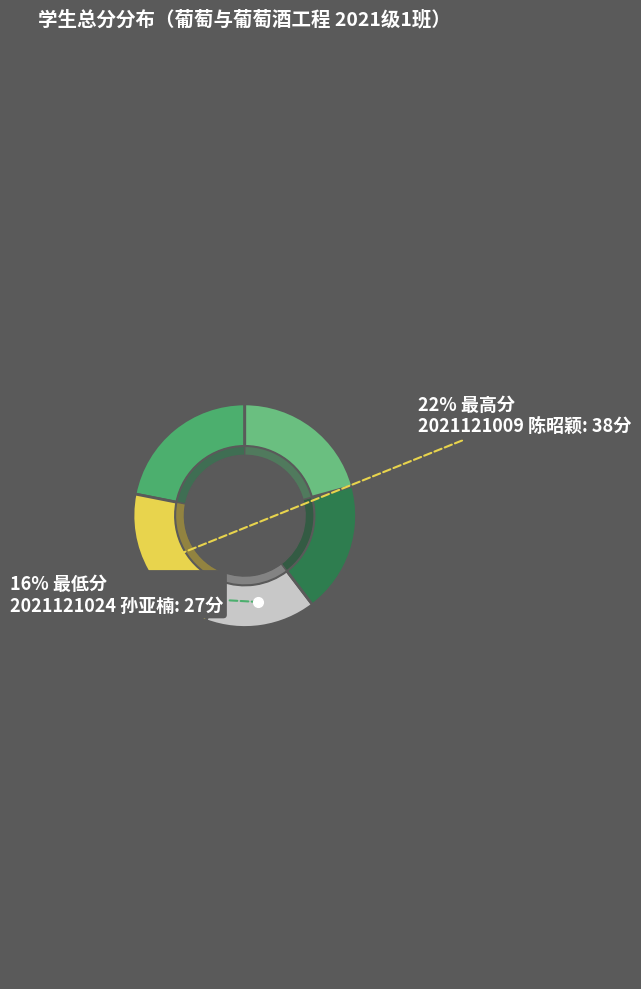

Do 2021121031
田德钊 and 2021121024
孙亚楠 together represent more than half of the pie?

No